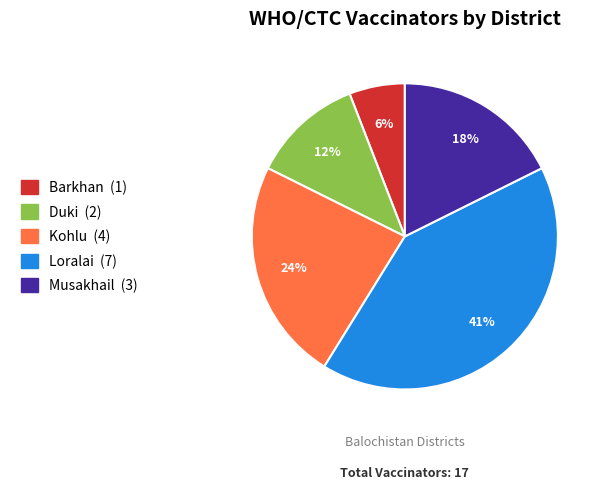

Is the sum of Kohlu and Barkhan greater than half?

No